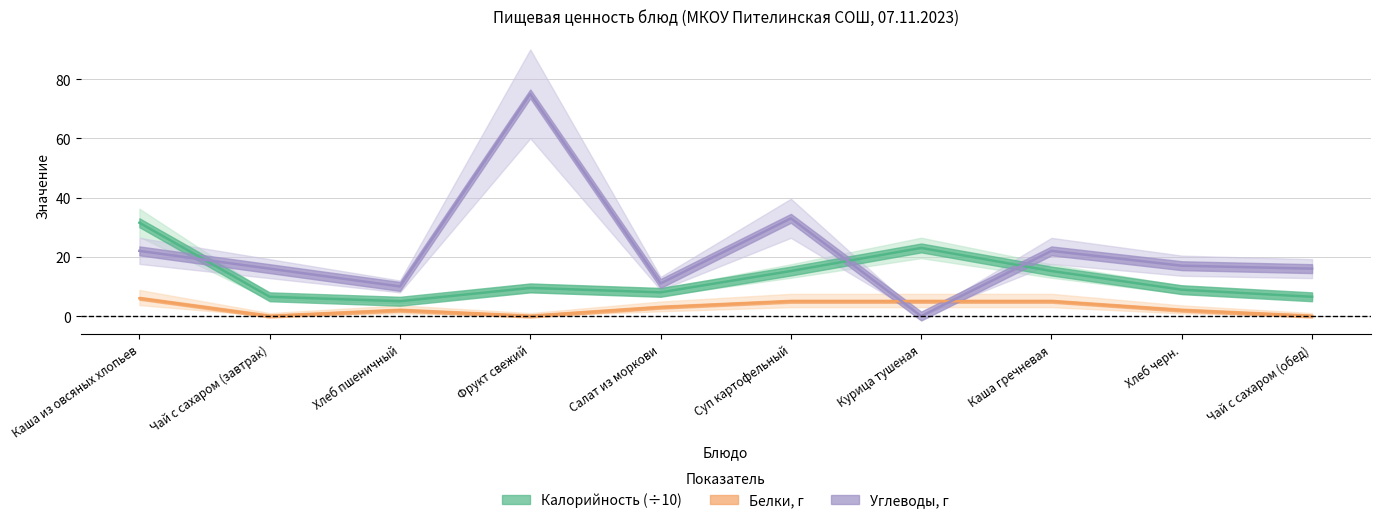

In Белки, how many points are lower than both neighbors (excluding endpoints)?

2